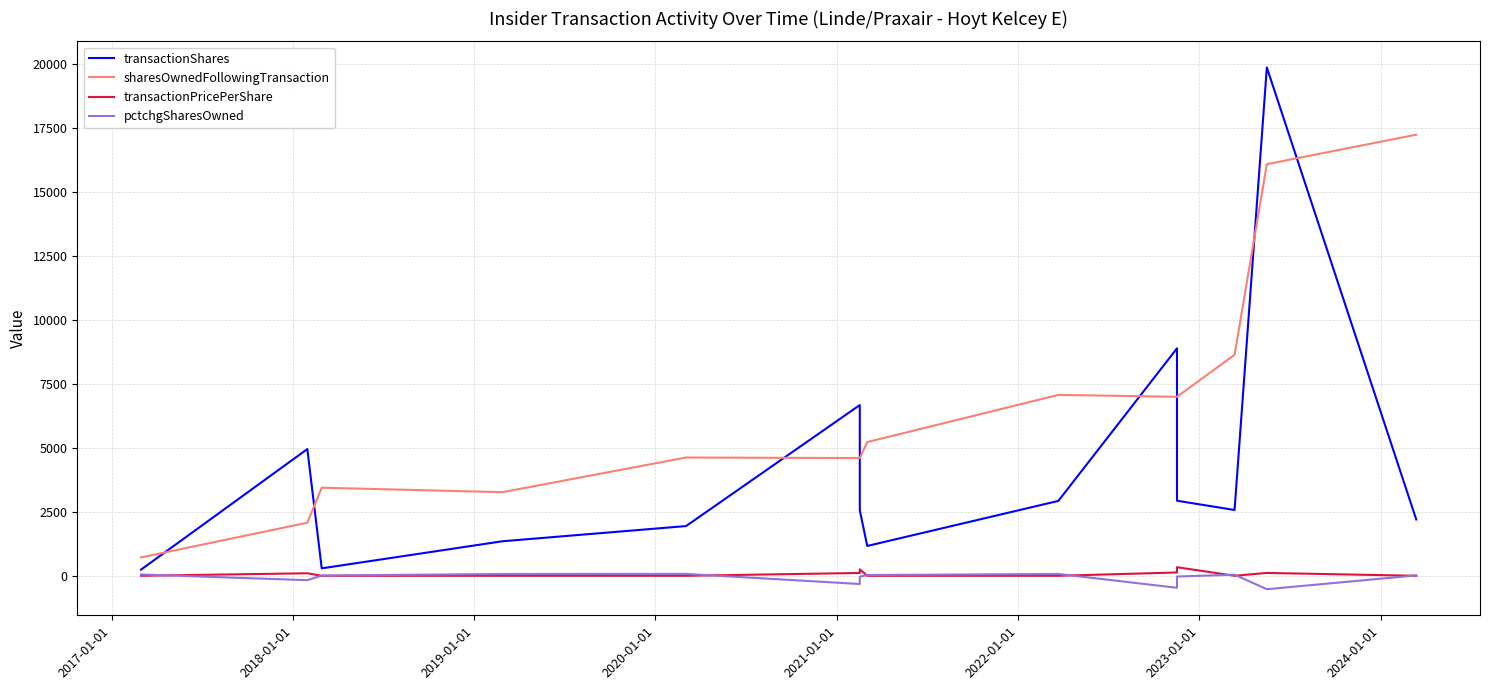

True or false: transactionPricePerShare has a value of 123.8 at 10.

False